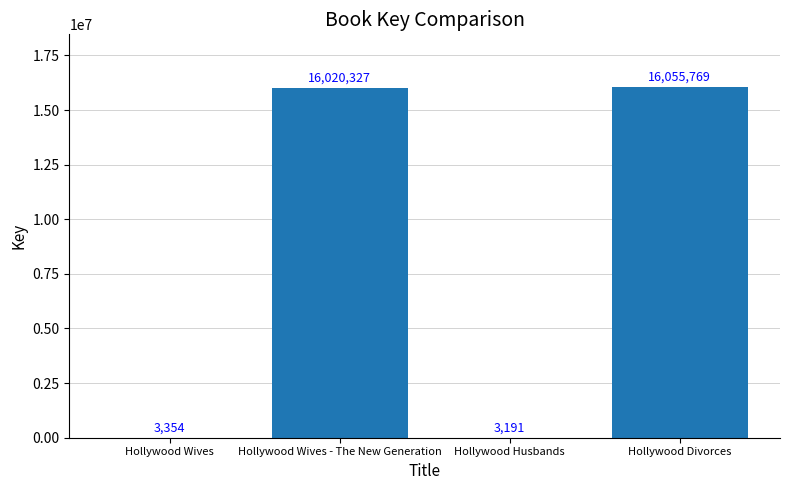

The value at Hollywood Divorces is 4092533. True or false?

False